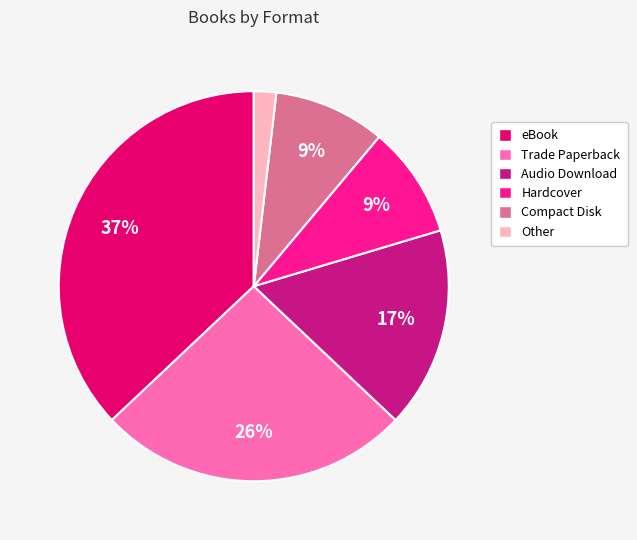

What is the ratio of the value at Other to the value at eBook?

0.1